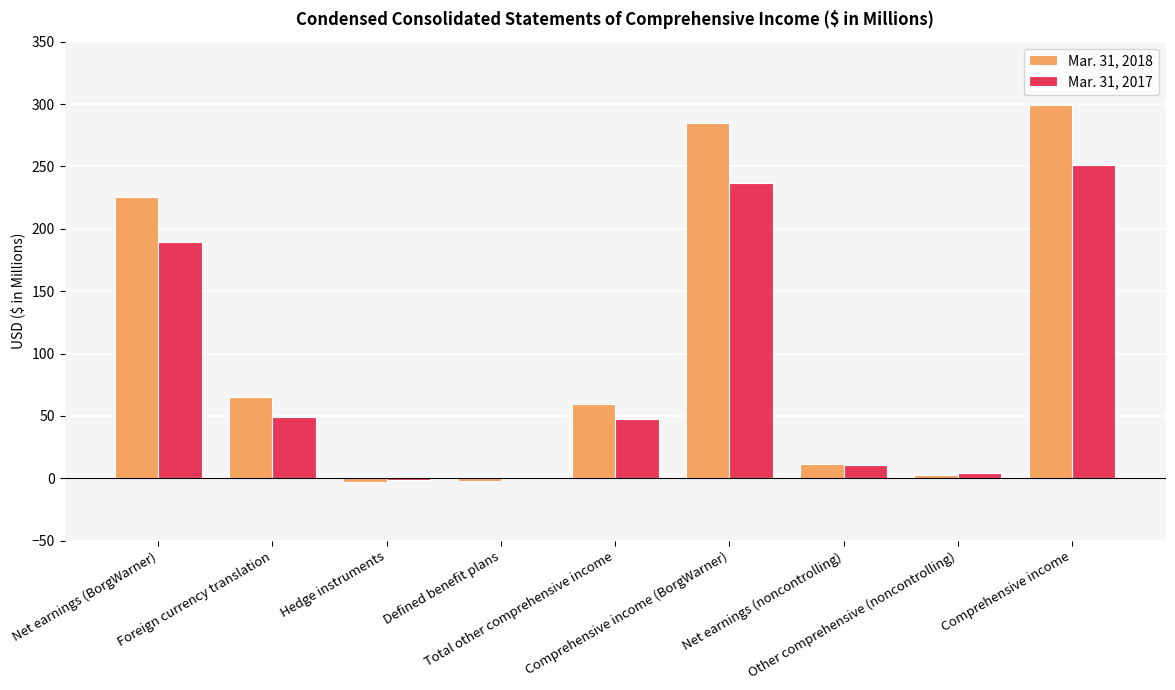

What is the maximum value for Mar. 31, 2018?

298.9